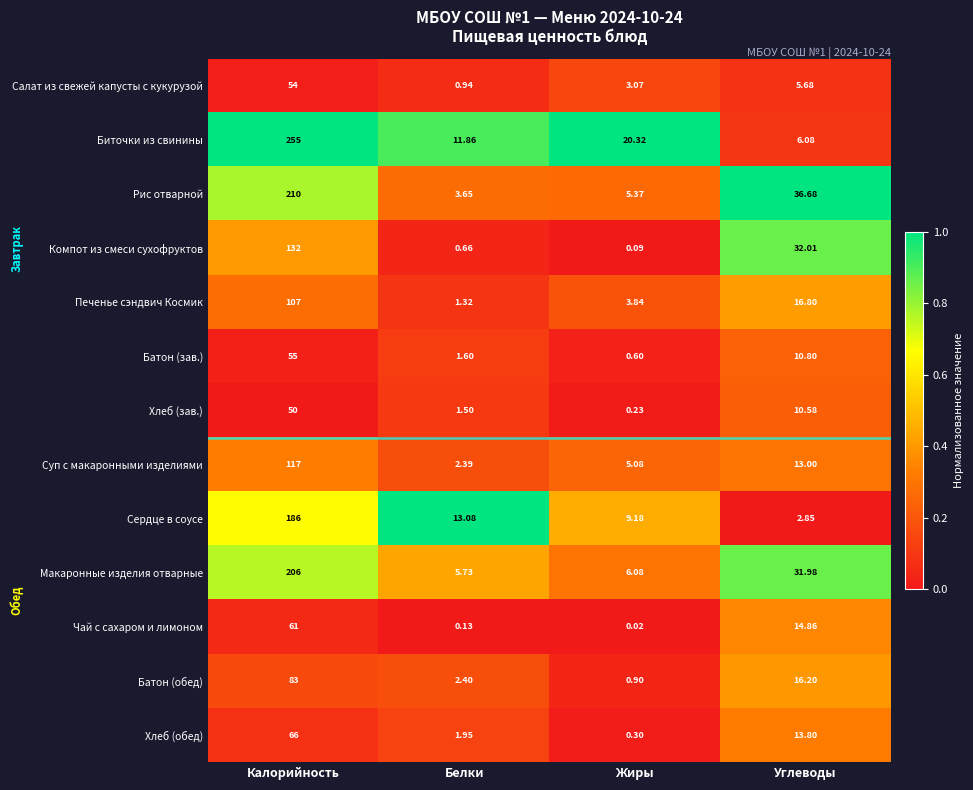

At which label is Чай с сахаром и лимоном closest to 30?

Углеводы